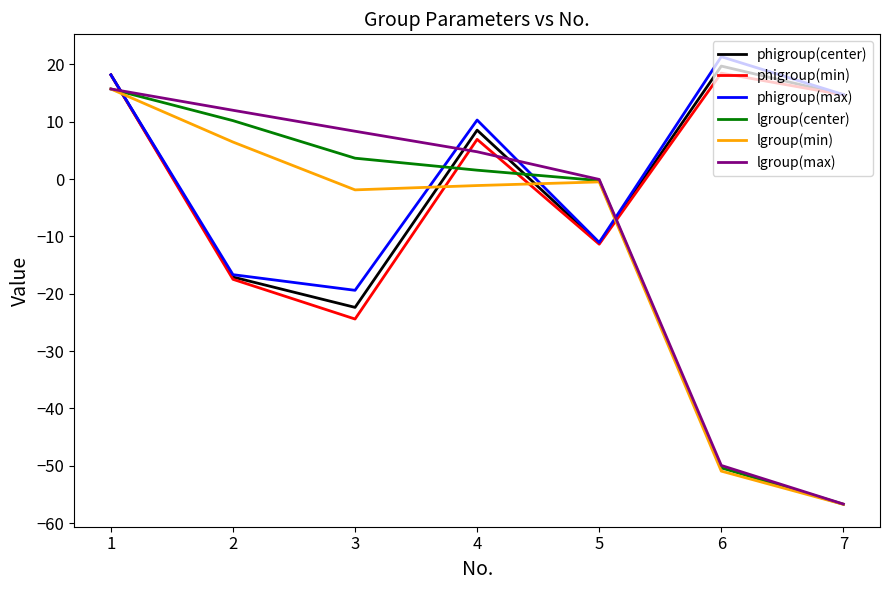

How many distinct data groups are displayed?

6